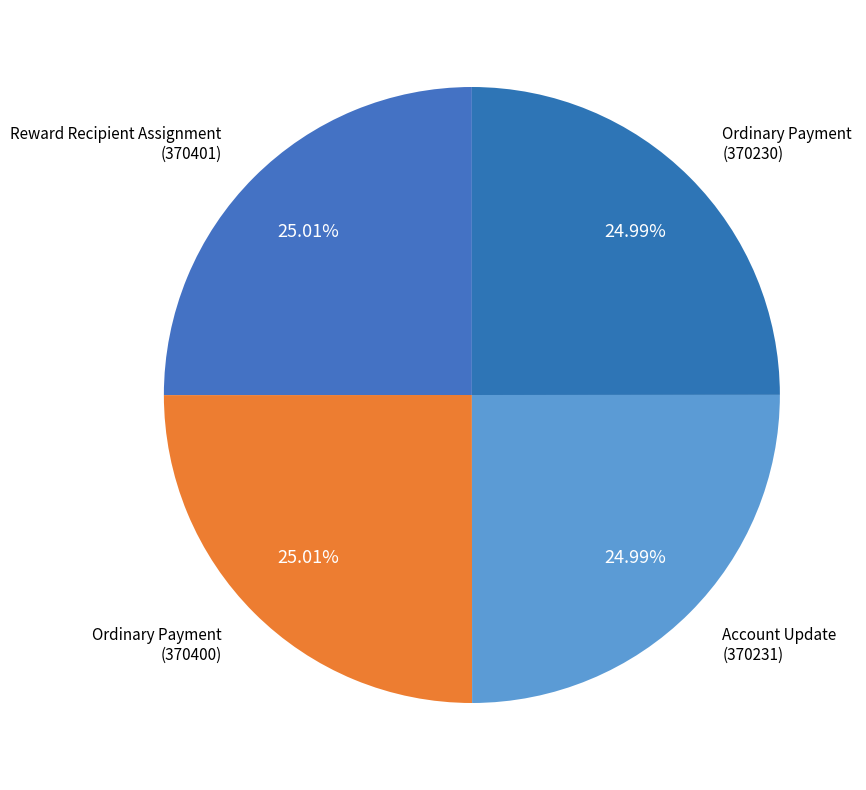

Count the number of slices in the pie.

4